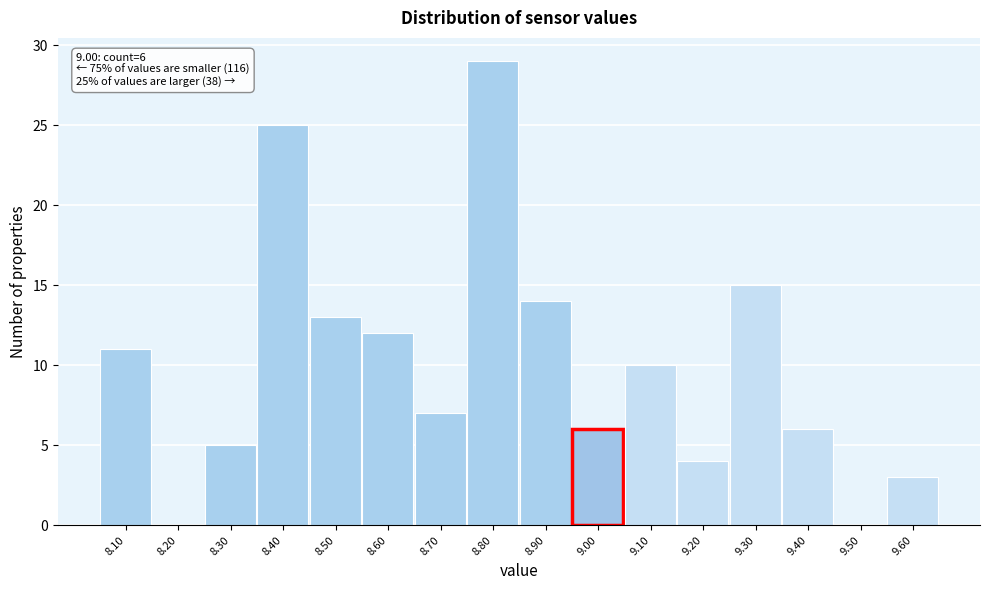

Reading right to left, extract all data points from this chart.

9.60=3	9.50=0	9.40=6	9.30=15	9.20=4	9.10=10	9.00=6	8.90=14	8.80=29	8.70=7	8.60=12	8.50=13	8.40=25	8.30=5	8.20=0	8.10=11